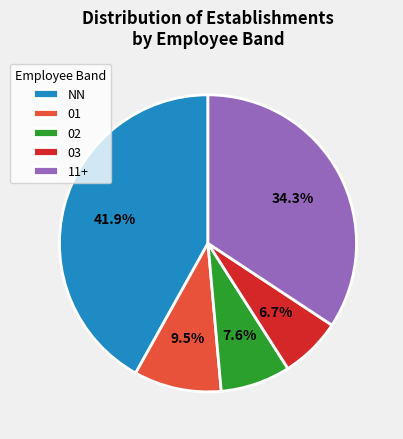

What is the ratio of the value at 03 to the value at 01?

0.7